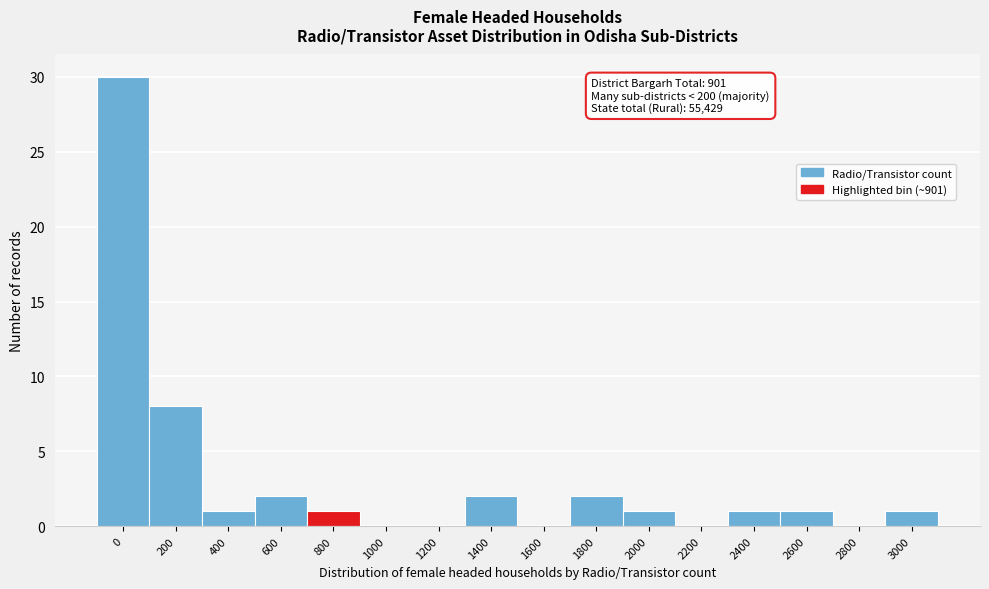

Reading left to right, transcribe all the data shown in this chart.

0=30	200=8	400=1	600=2	800=1	1000=0	1200=0	1400=2	1600=0	1800=2	2000=1	2200=0	2400=1	2600=1	2800=0	3000=1